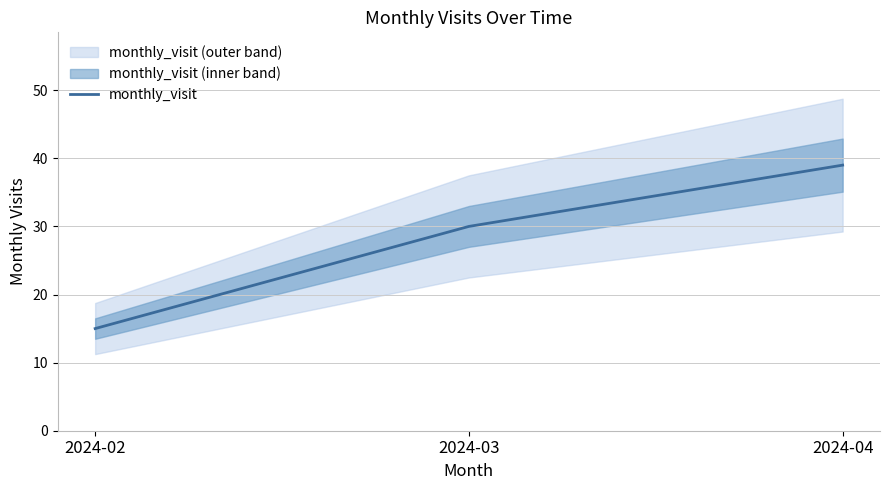

Reading left to right, transcribe all the data shown in this chart.

15	30	39